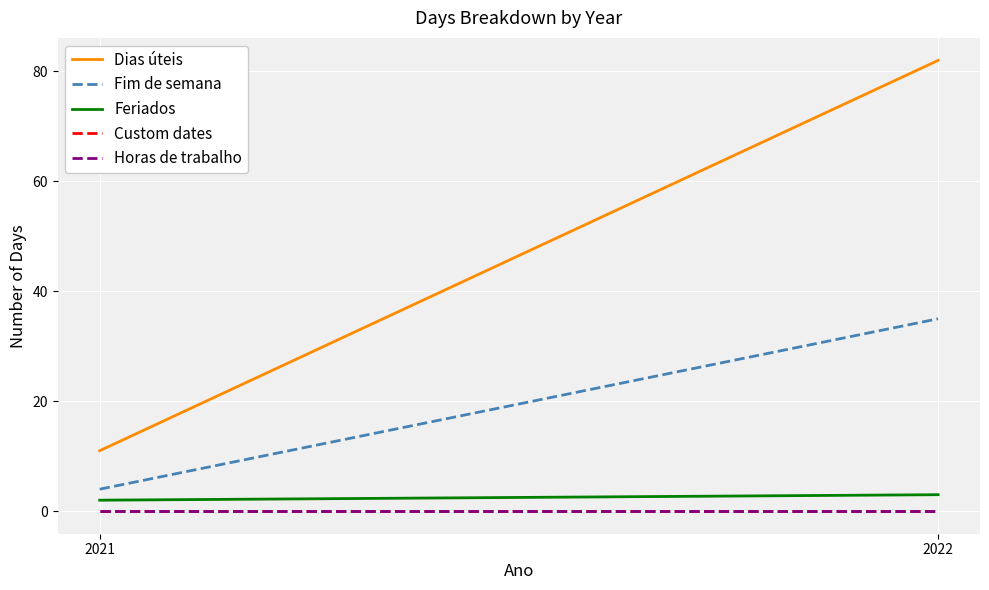

At which category does the chart reach its peak across all series?

2022